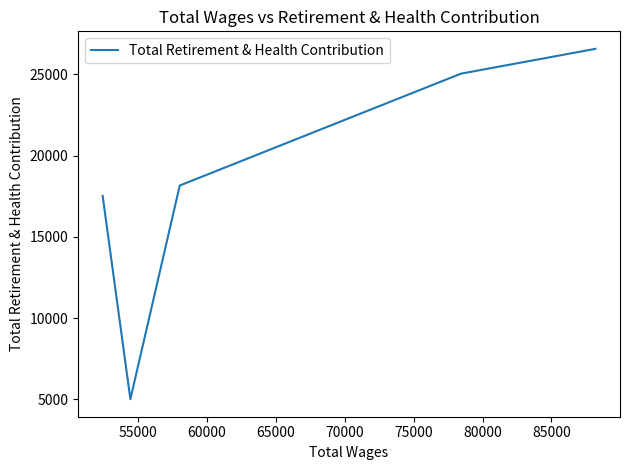

What is the difference between the second highest and minimum values?

20029